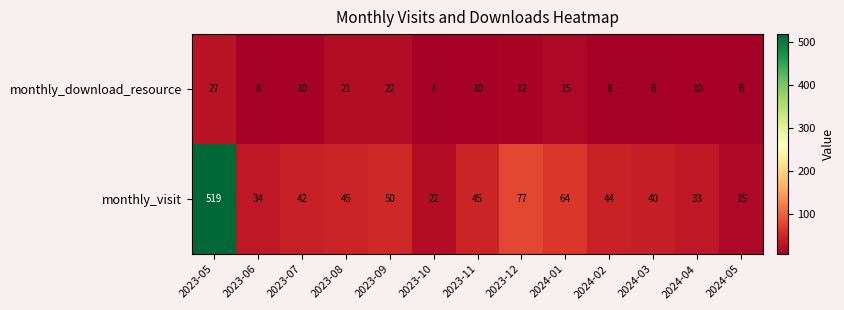

How many series are shown in this chart?

2